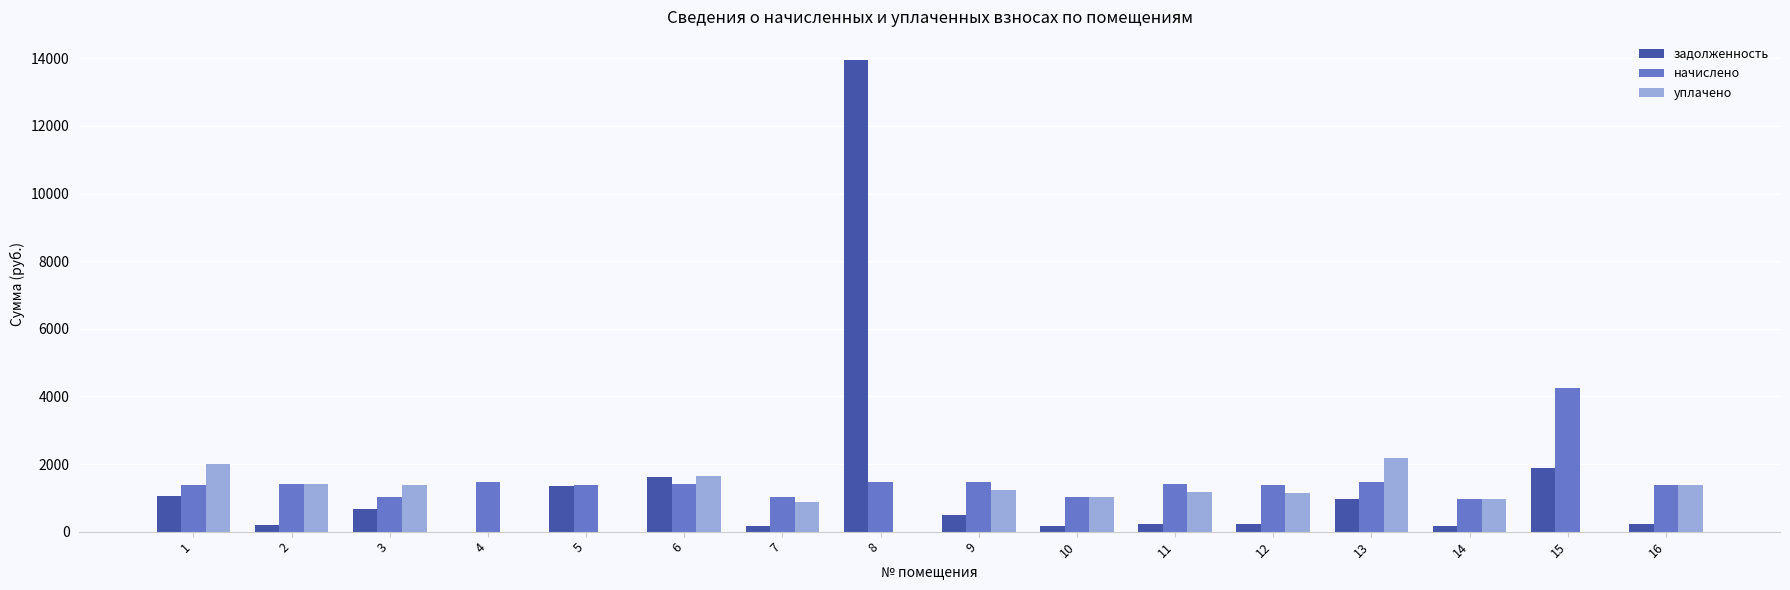

The value of начислено at 6 is 1408.4. True or false?

True